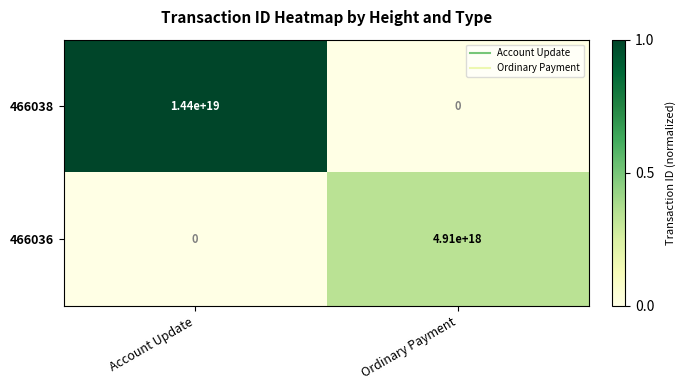

How many data points in 466036 are less than 4910000000000000000?

1